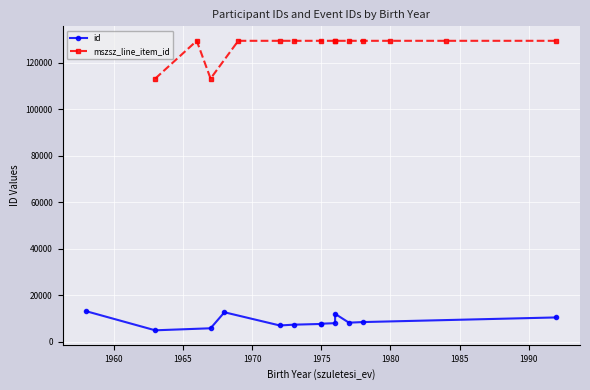

Count the number of data series in this chart.

2